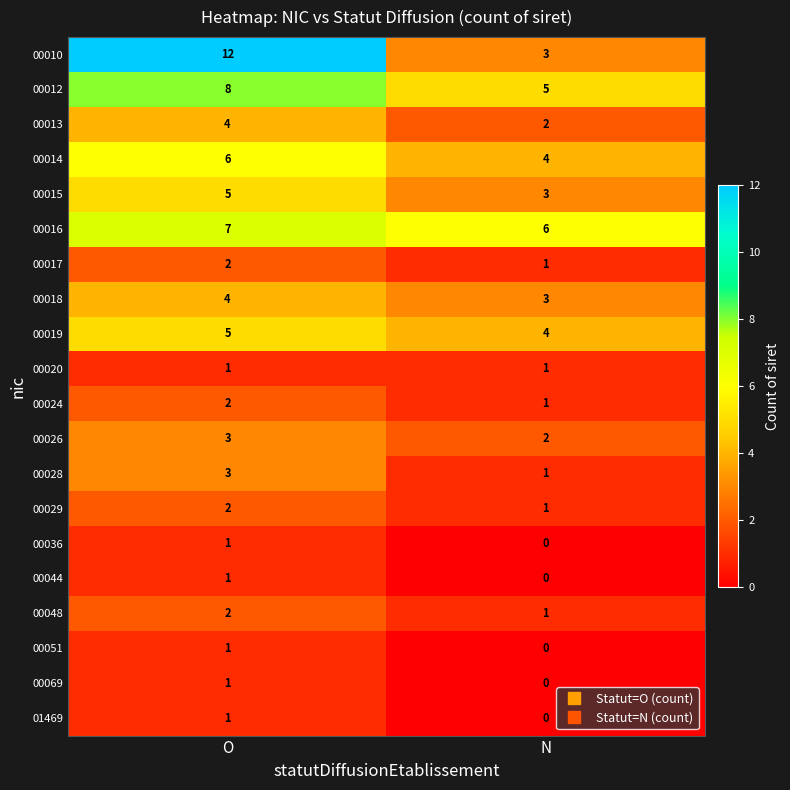

At which category does the chart reach its minimum across all series?

N